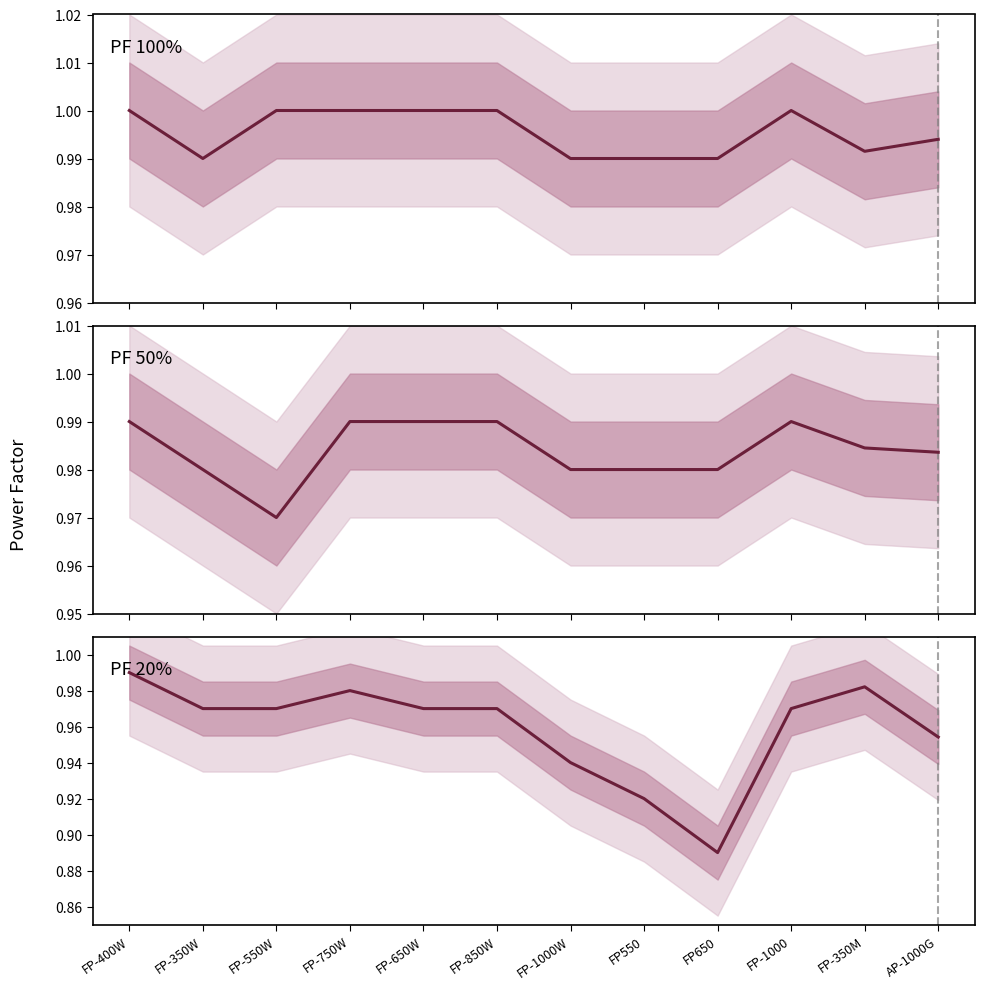

What is the label of the 11th point from the left?

FP-350M